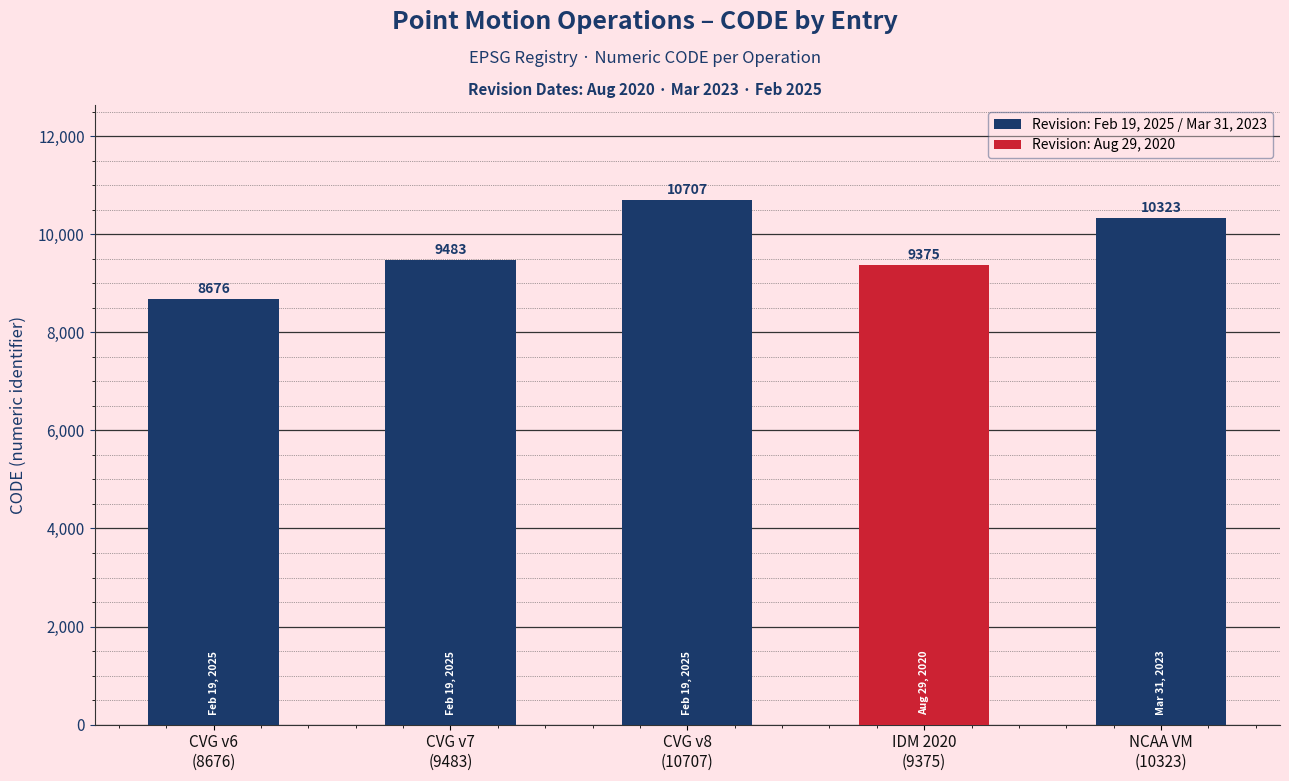

What is the difference between the second highest and second lowest values?

948